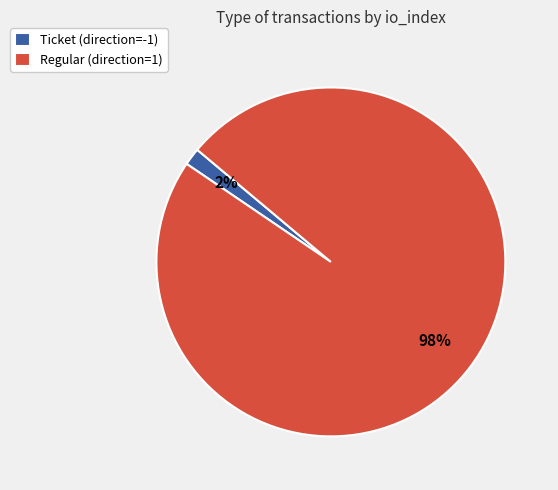

Between Regular (direction=1) and Ticket (direction=-1), which is larger?

Regular (direction=1)